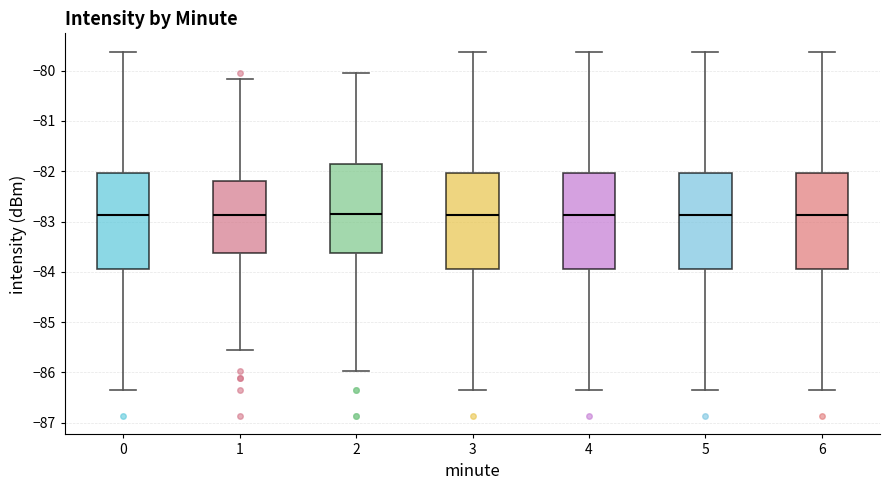

Where does the median line of the box at x = 0 sit on the y-axis? The values are not printed on the chart, so give them approximately, as read against the axis.

-82.9